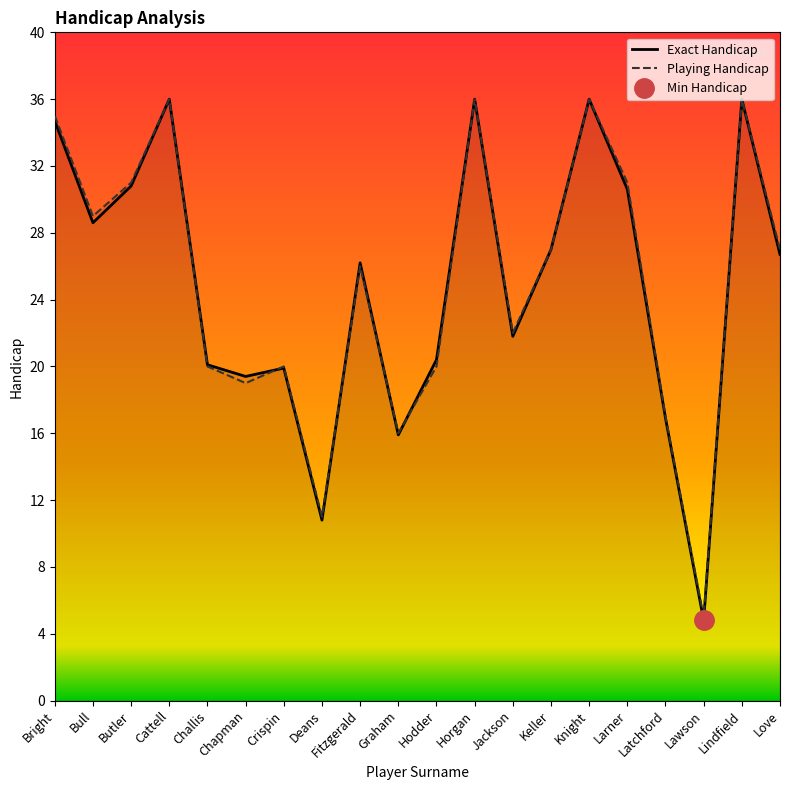

How many interior local peaks does the Playing Handicap series have?

6